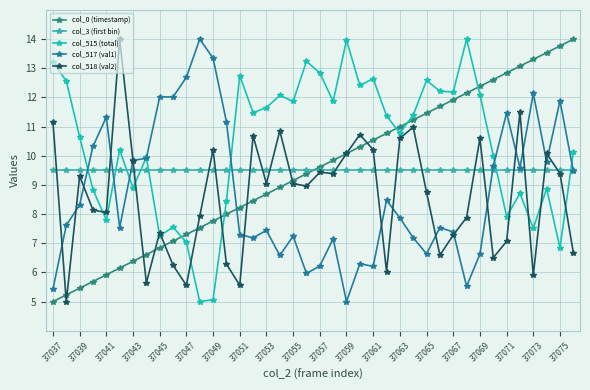

After their last crossing, which series has the higher values: col_3 (first bin) or col_517 (val1)?

col_3 (first bin)